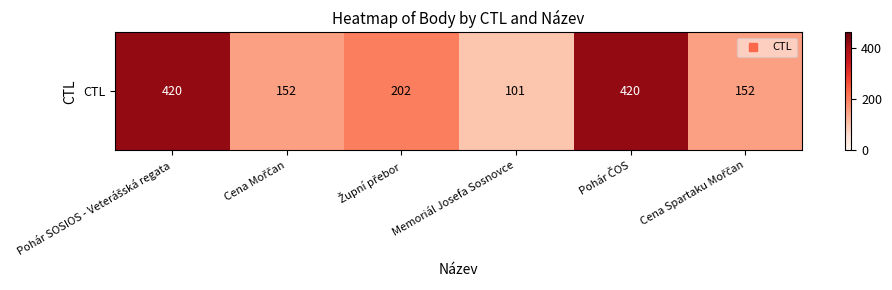

What is the smallest value displayed?

101